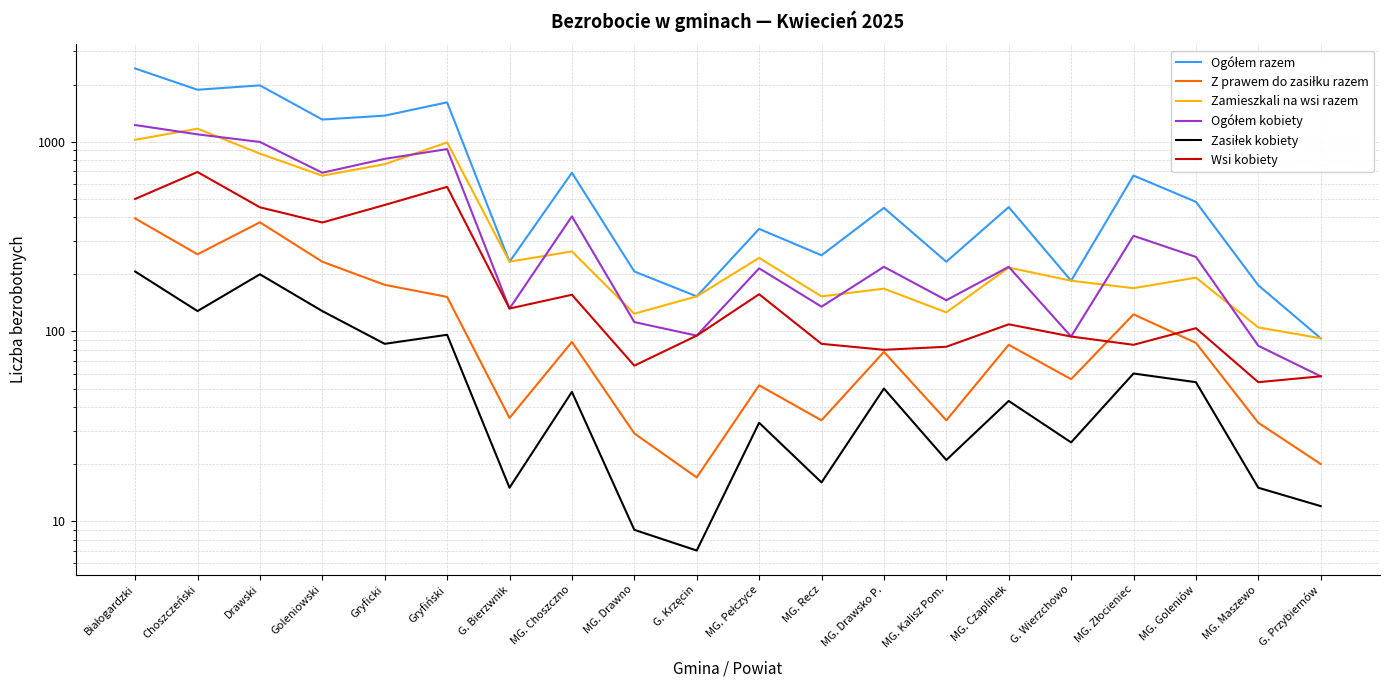

Is this an area chart (filled region under the line)?

No